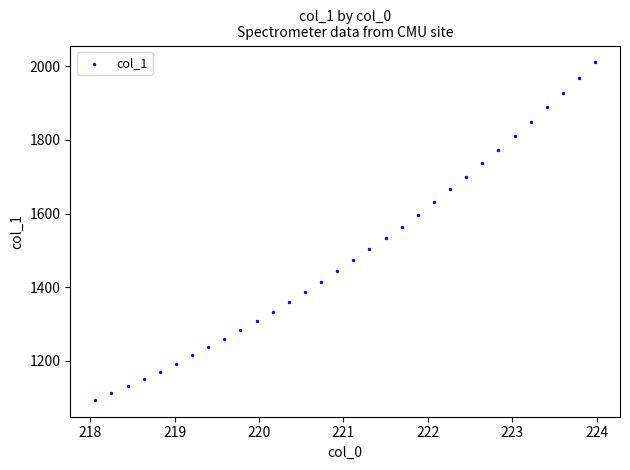

What is the range of Y values (max minus min)?

916.1